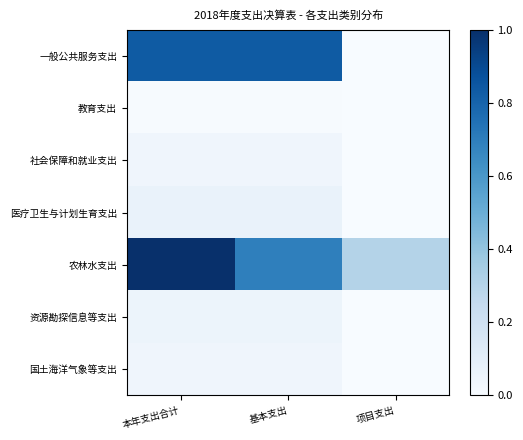

Which series has the largest total across all categories?

农林水支出